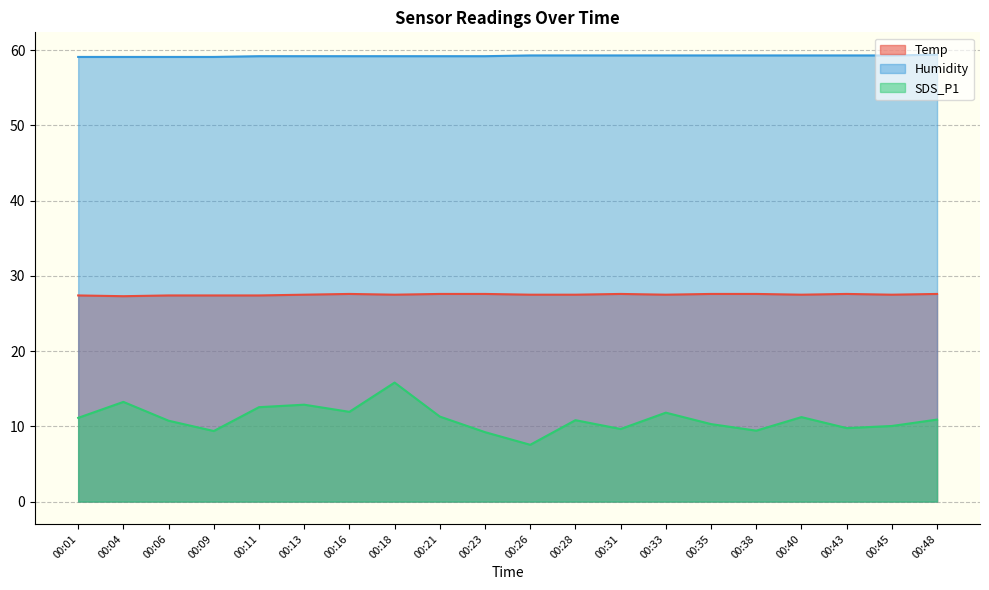

What is the total value across all series at 00:09?

95.9